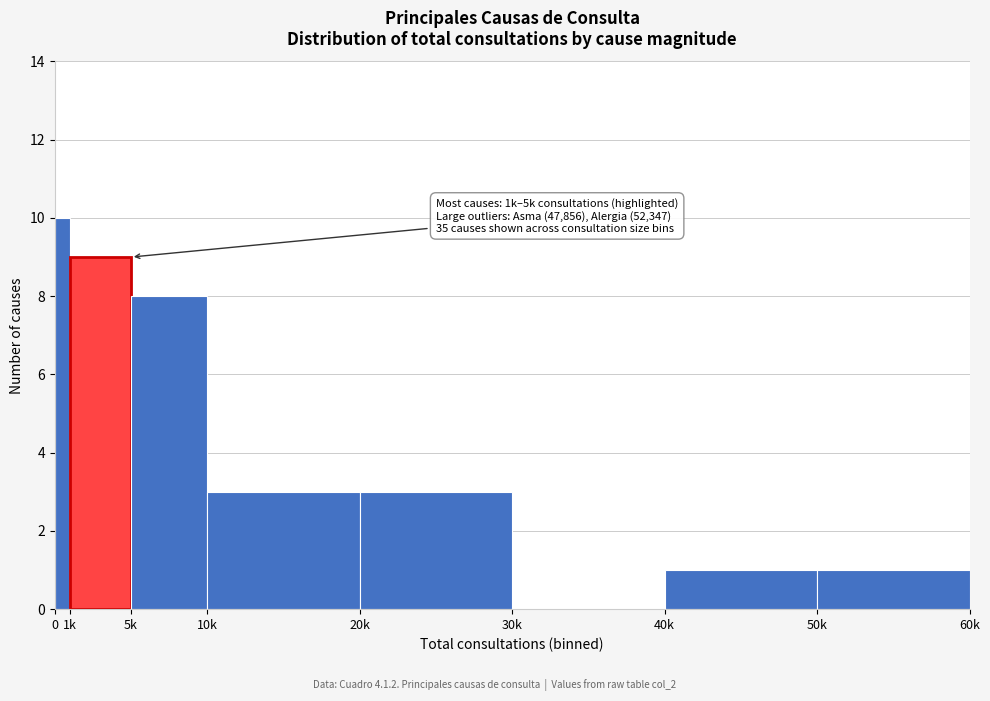

Reading right to left, transcribe all the data shown in this chart.

50k=1	40k=1	30k=0	20k=3	10k=3	5k=8	1k=9	0=10